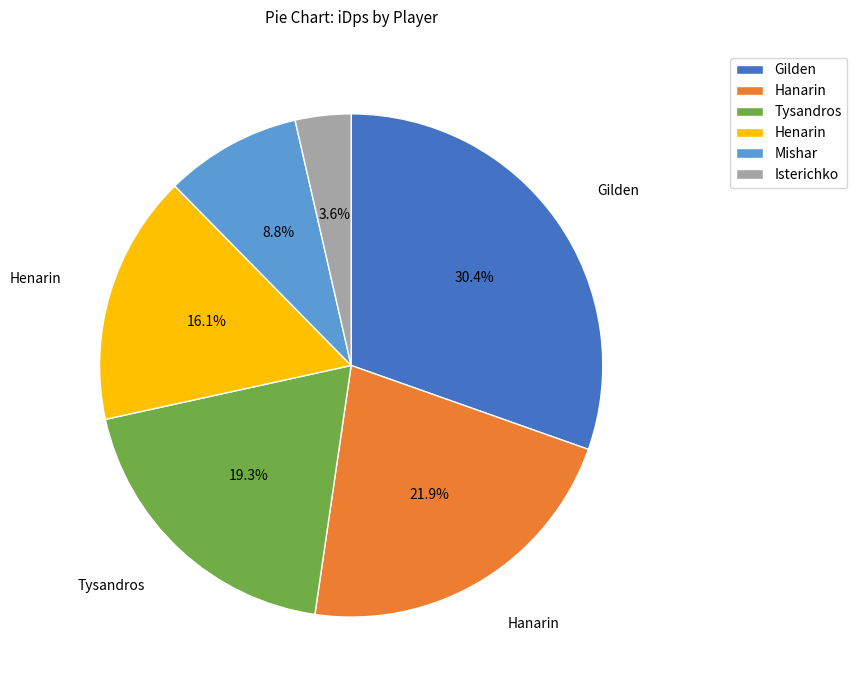

What percentage is the Isterichko slice, to the nearest percent?

4%